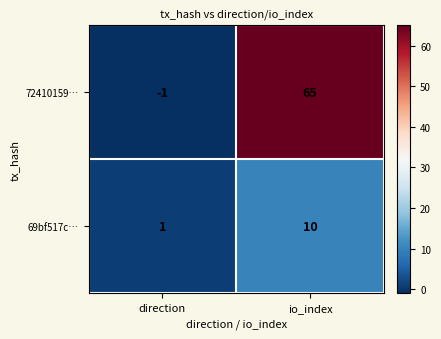

The value of 69bf517c… at direction is 1. True or false?

True